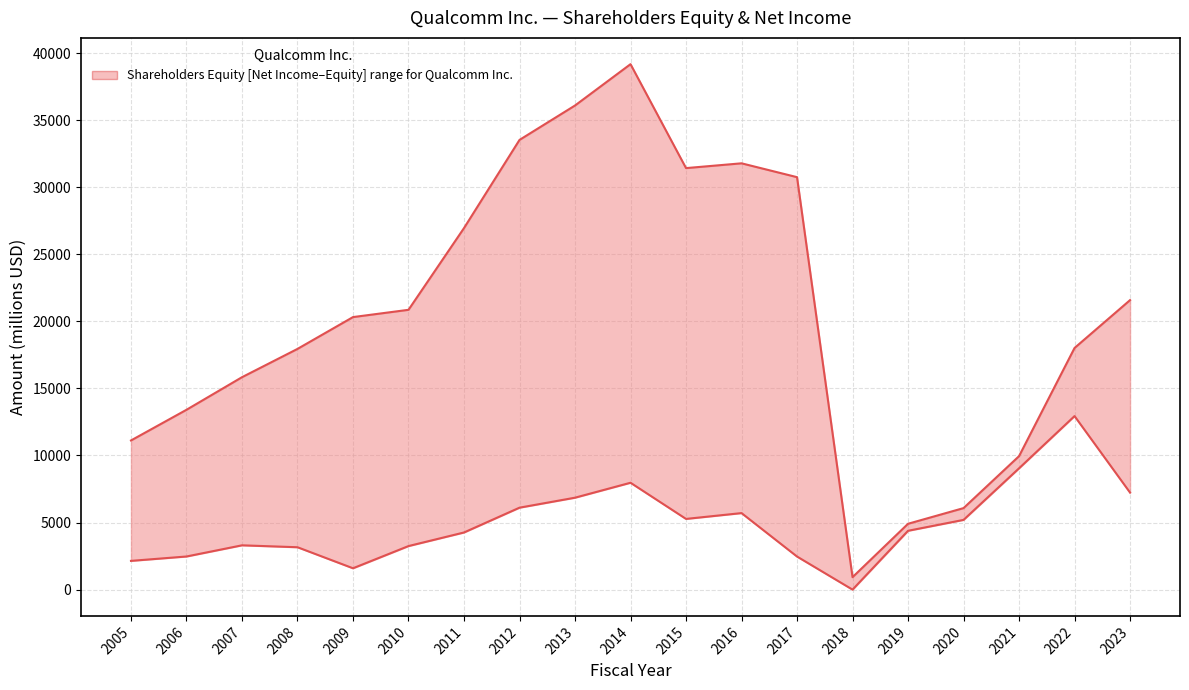

Which series has the largest total across all categories?

Shareholders Equity (upper)